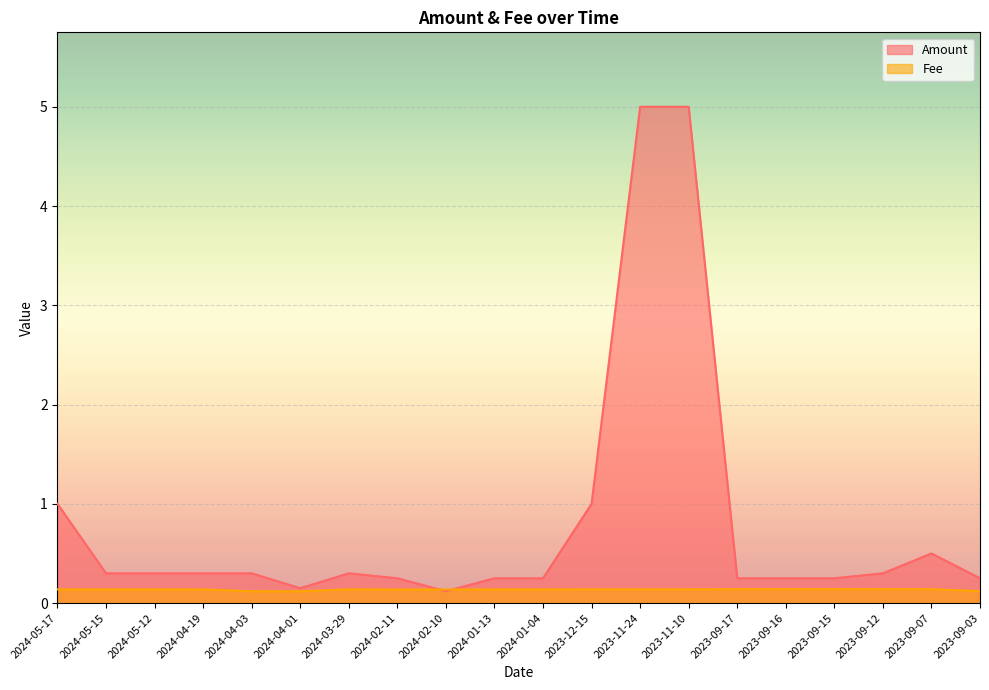

Reading left to right, list all the values displayed in this chart.

Amount: 1.0	0.3	0.3	0.3	0.3	0.1	0.3	0.2	0.1	0.2	0.2	1.0	5.0	5.0	0.2	0.2	0.2	0.3	0.5	0.2
Fee: 0.1	0.1	0.1	0.1	0.1	0.1	0.1	0.1	0.1	0.1	0.1	0.1	0.1	0.1	0.1	0.1	0.1	0.1	0.1	0.1